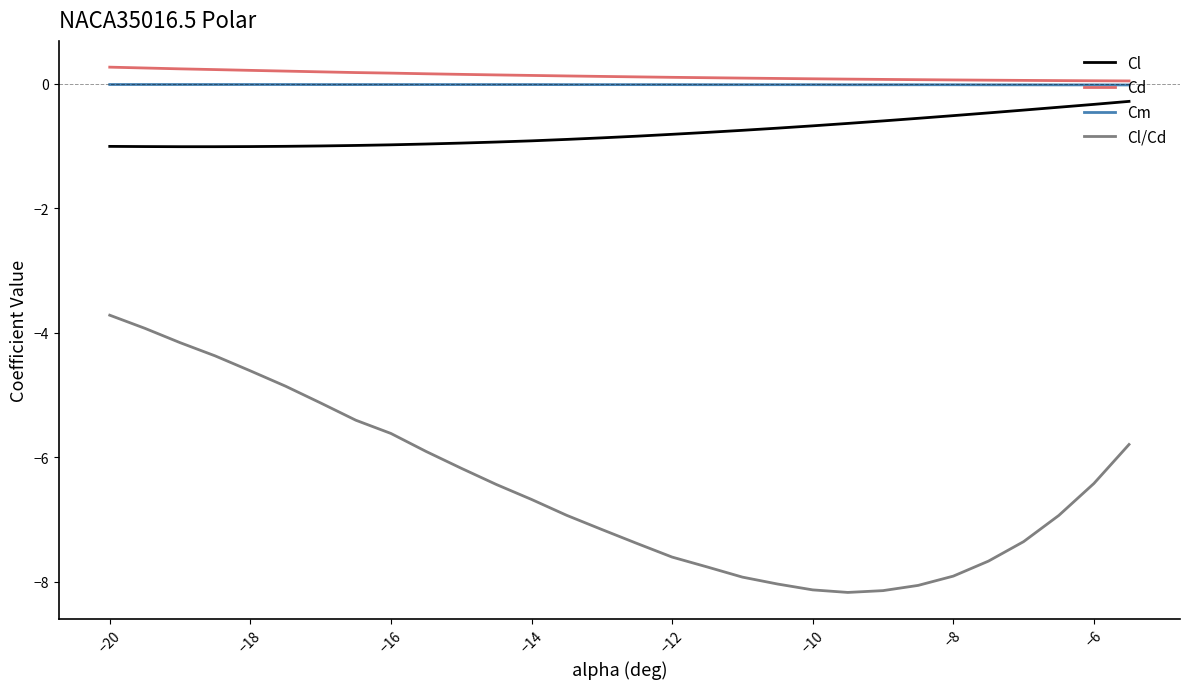

Count the number of categories in the chart.

30